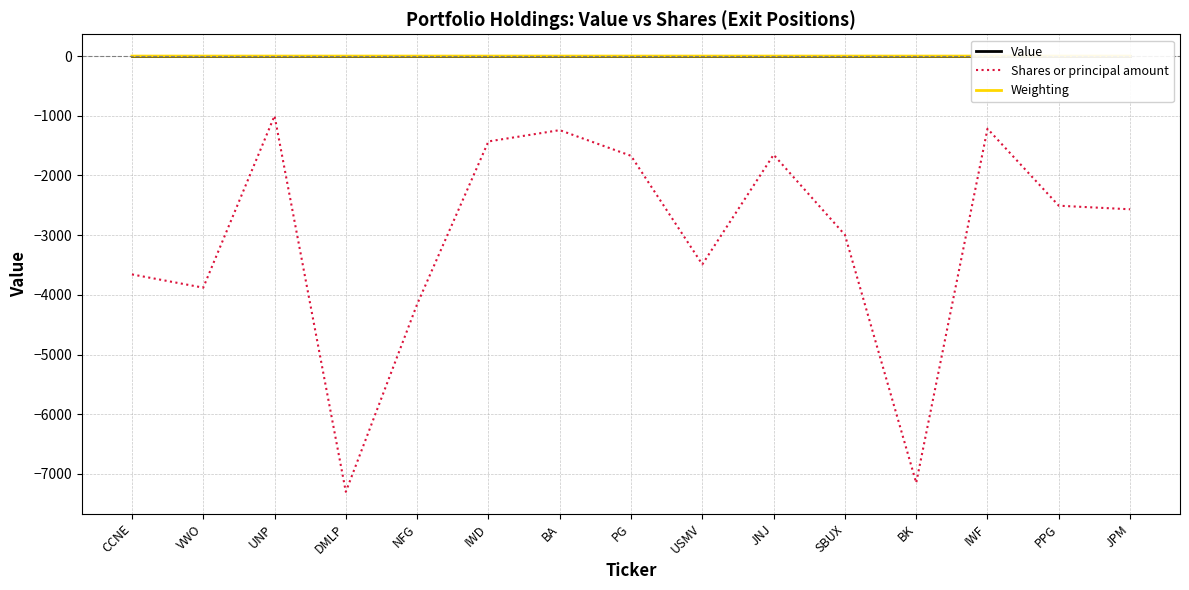

Rank the series by their maximum value, from lowest to highest.

Shares or principal amount, Weighting, Value